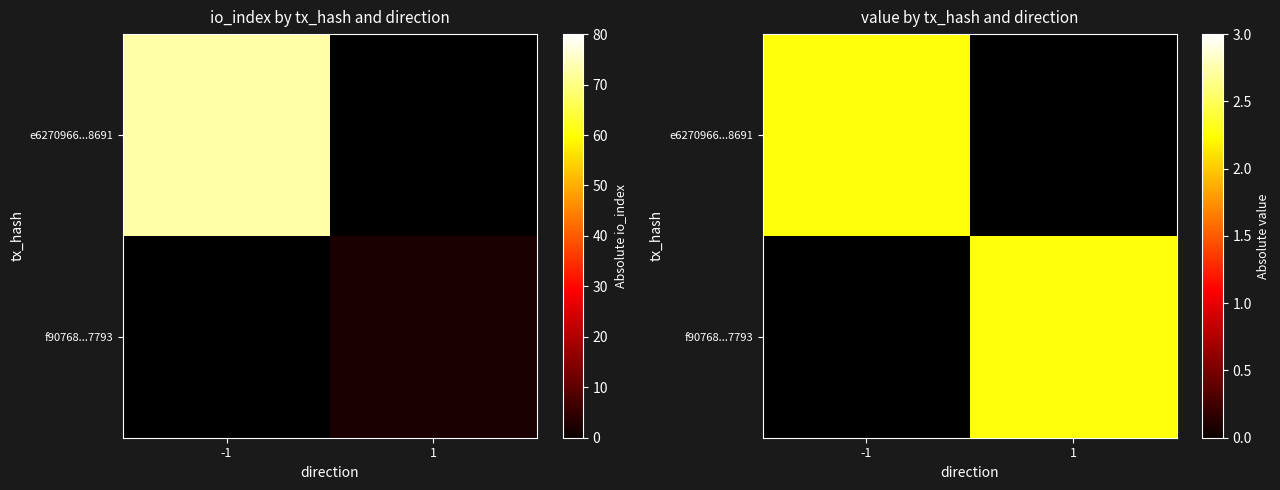

Rank the series at io_index from lowest to highest value.

f90768998616143bd30e1725631a4b48a207793, e6270966f09c7006626a1935f920b14425d8691